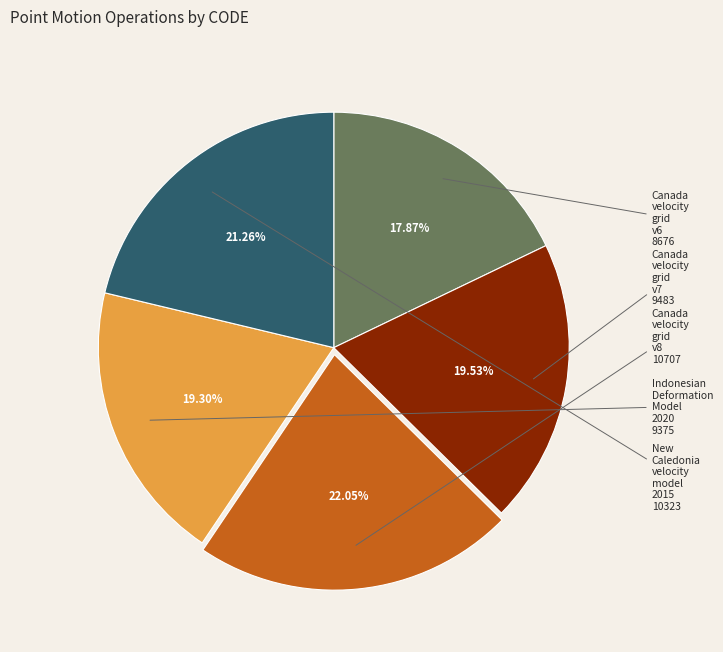

Does Canada velocity grid v6 represent more than half of the total?

No